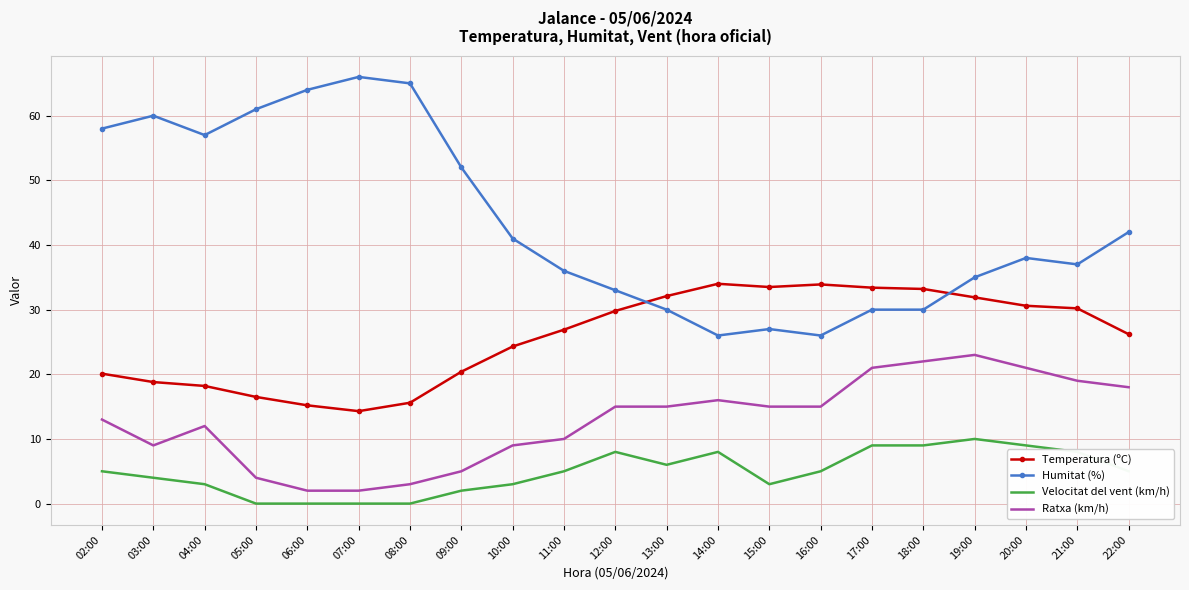

Is the value of Humitat (%) at 20:00 greater than the value of Ratxa (km/h) at 13:00?

Yes